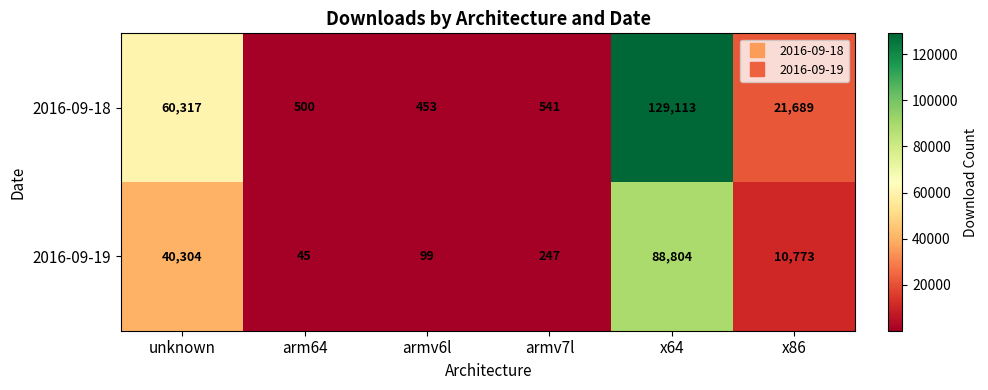

Reading right to left, transcribe all the data shown in this chart.

2016-09-18: 21689	129113	541	453	500	60317
2016-09-19: 10773	88804	247	99	45	40304